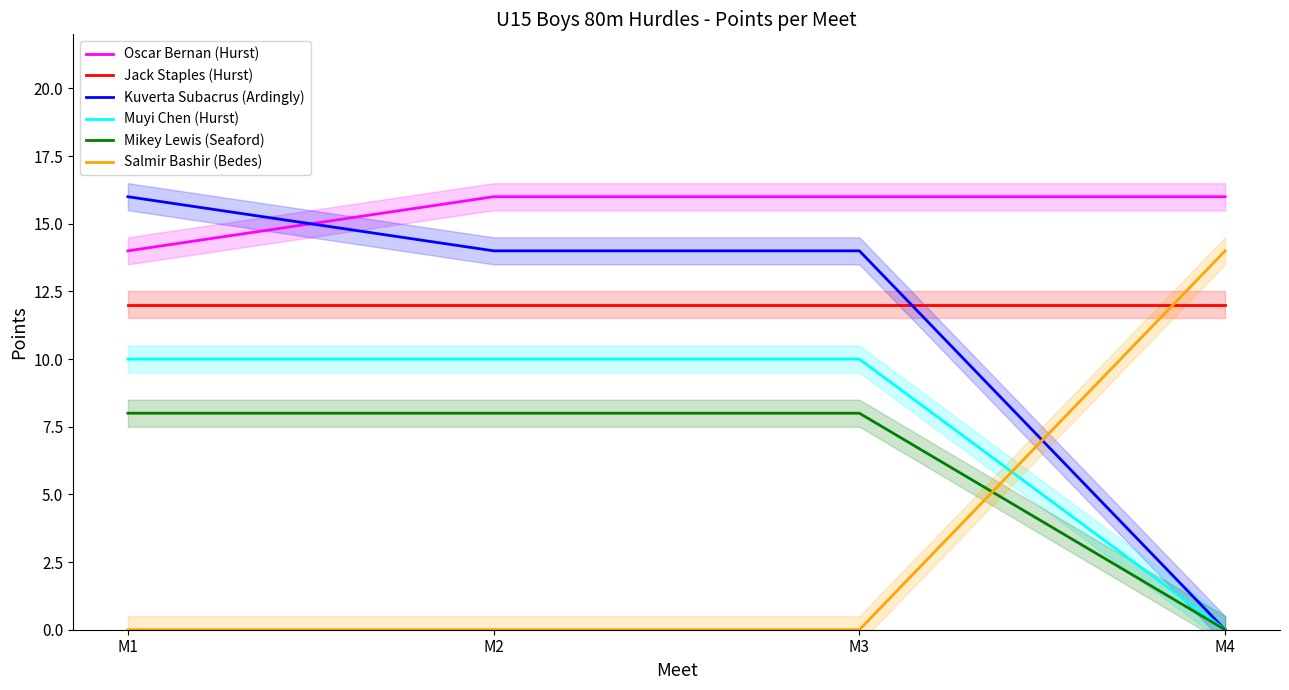

True or false: Oscar Bernan (Hurst) has more than 0 interior local peaks.

False